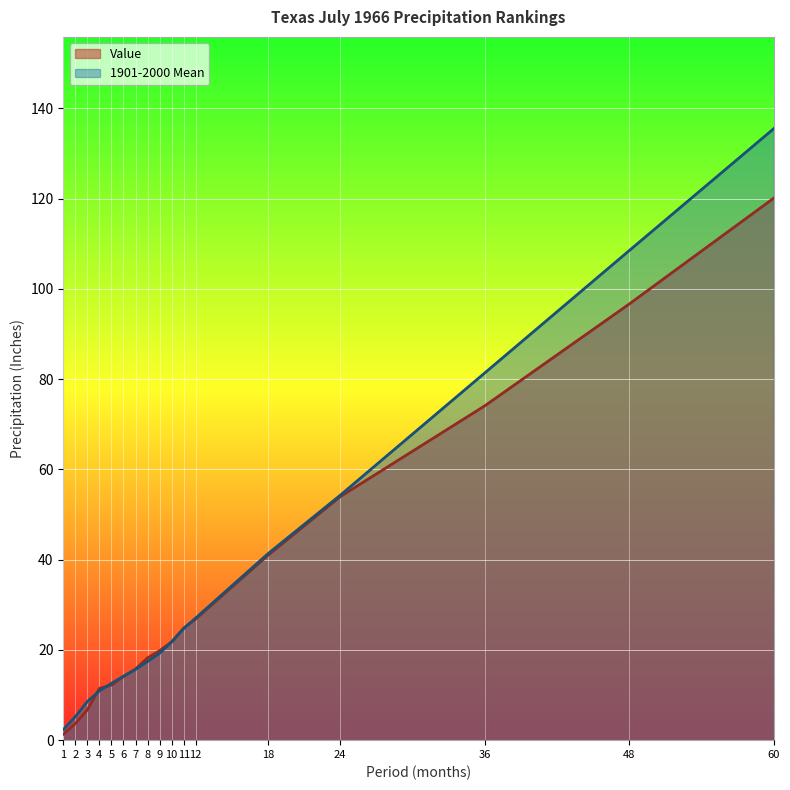

What is the average value of the 1901-2000 Mean series?

35.3